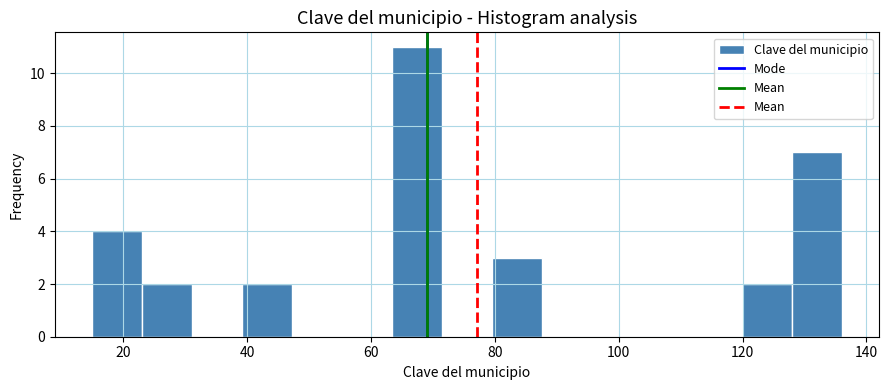

Reading left to right, transcribe this chart: for each bar, give the range it covers on the x-axis and its height. Neither the bar edges nor the heights are printed on the chart, so give them approximately, as read against the axes.

16 to 24: 4
24 to 32: 2
32 to 40: 0
40 to 48: 2
48 to 56: 0
56 to 64: 0
64 to 72: 11
72 to 80: 0
80 to 88: 3
88 to 96: 0
96 to 104: 0
104 to 112: 0
112 to 120: 0
120 to 128: 2
128 to 136: 7